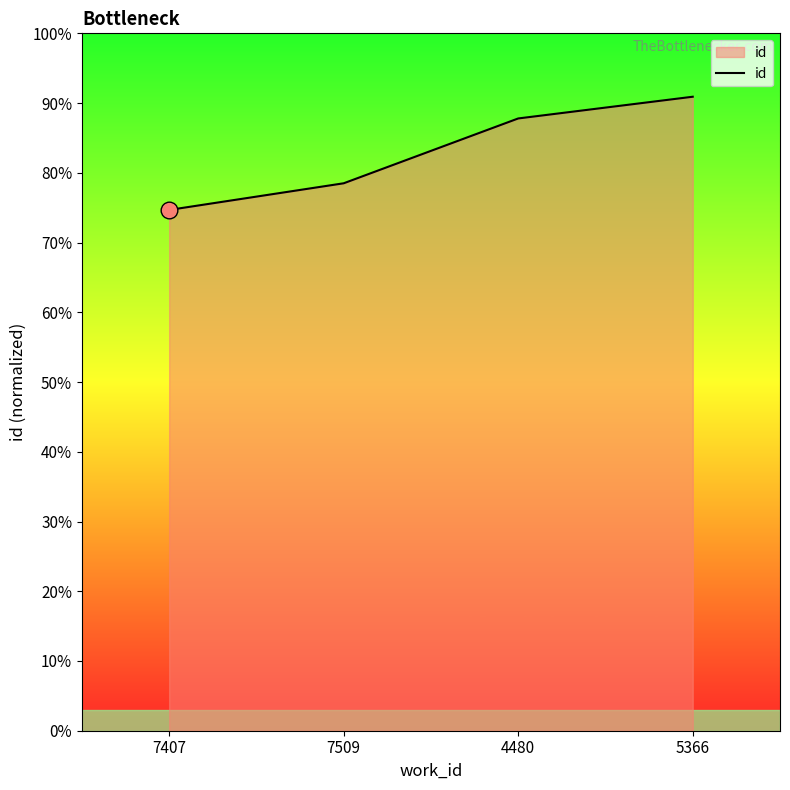

At which label does the data first exceed 24073?

5366